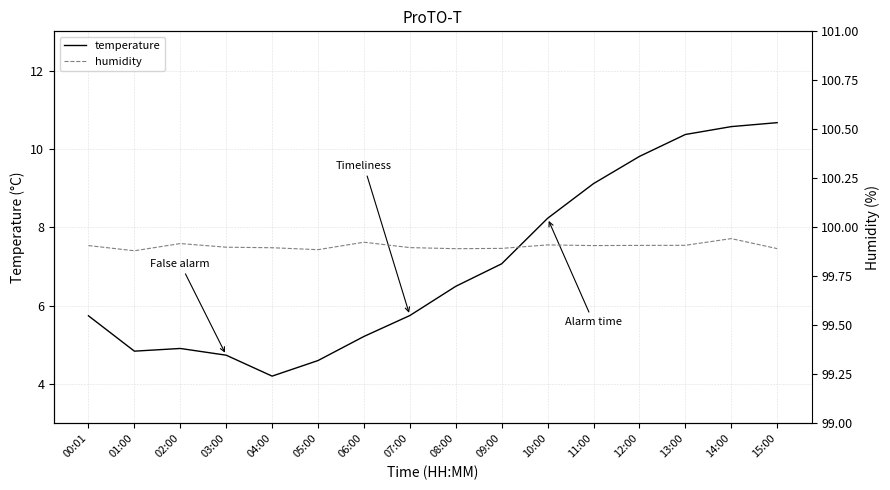

Where is the first local minimum for humidity?

01:00